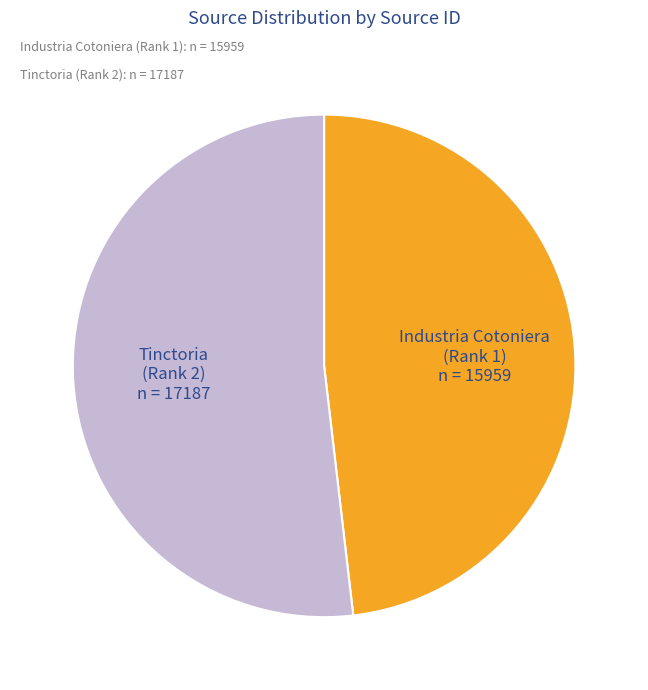

Is there a majority slice in this chart?

Yes